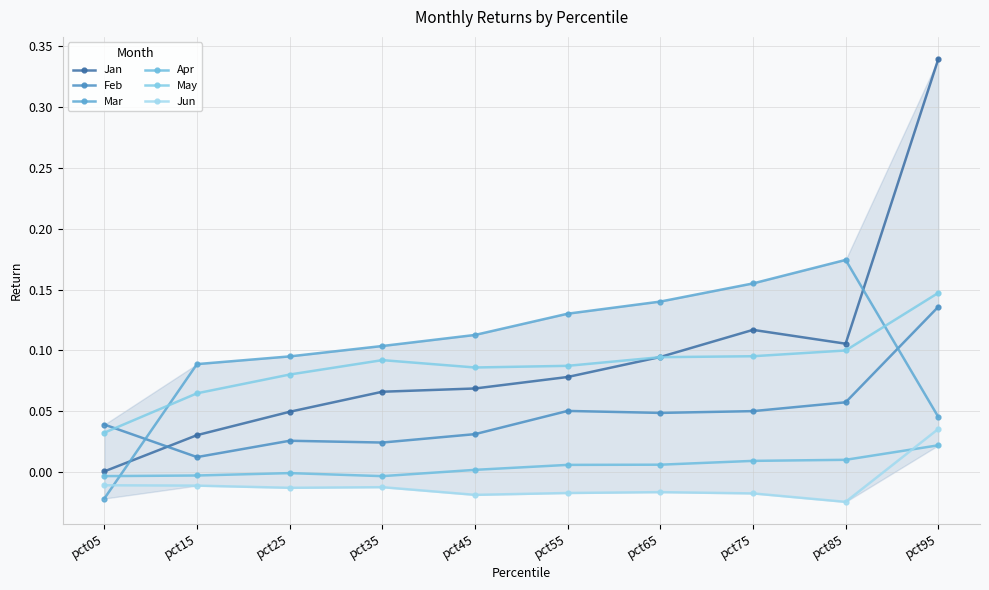

What is the spread (max minus min) of values at pct85?

0.2